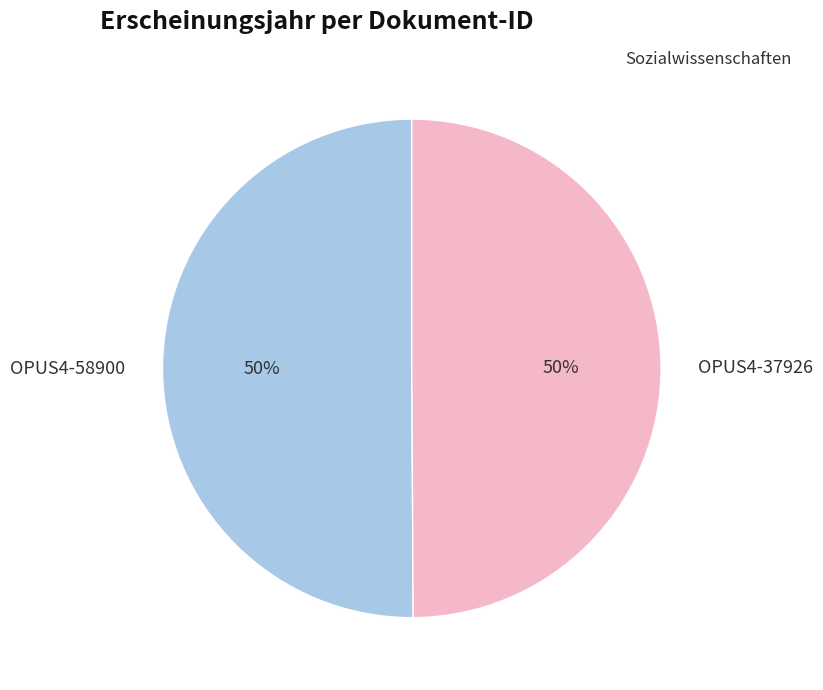

Combined, do OPUS4-37926 and OPUS4-58900 account for over 50%?

Yes